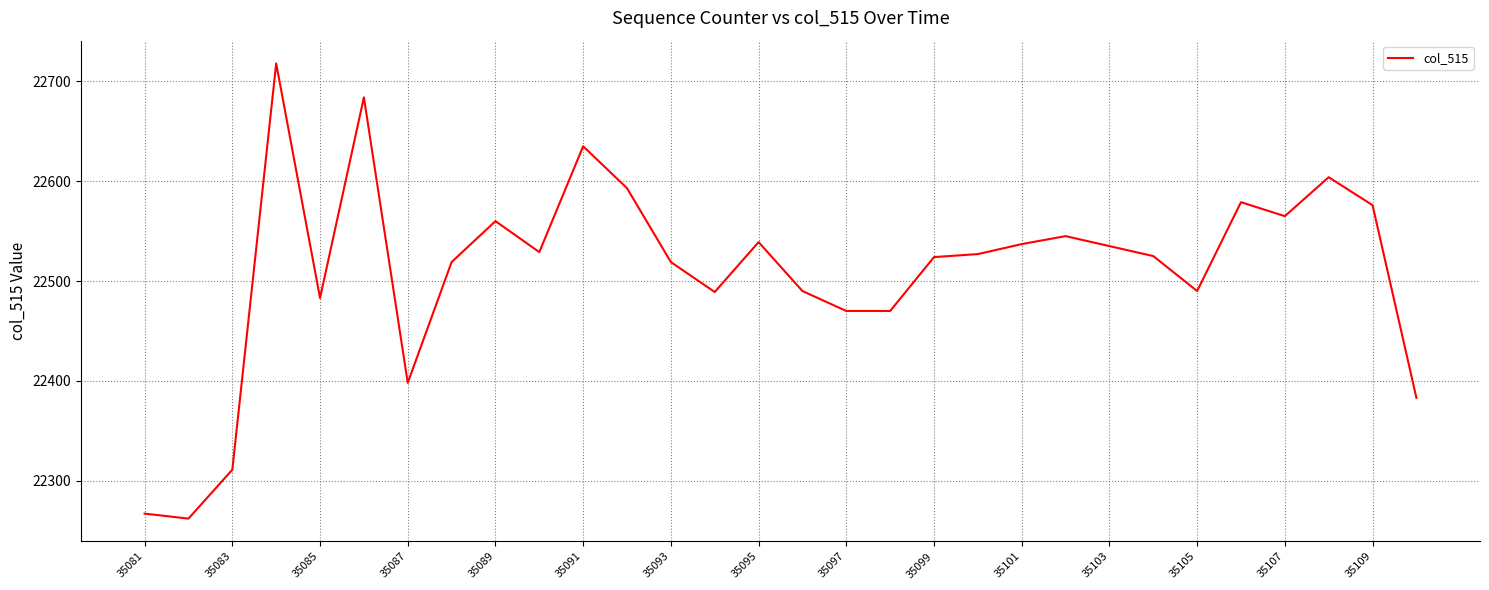

What is the smallest value displayed?

22262